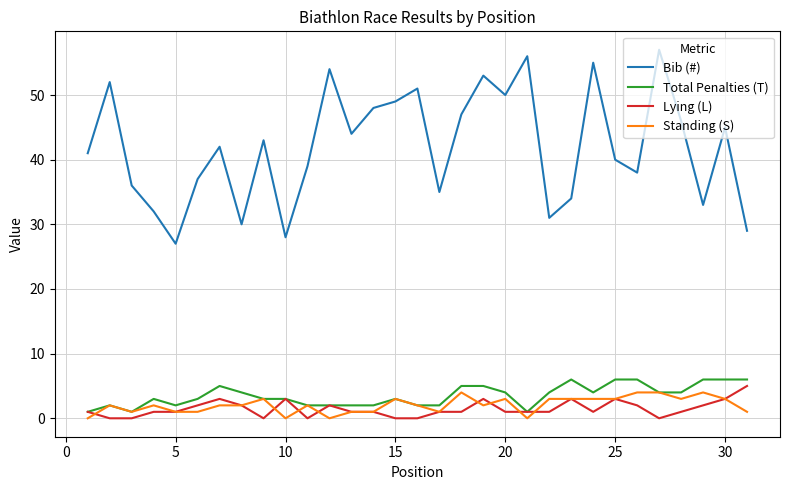

Which series has the largest total across all categories?

Bib (#)